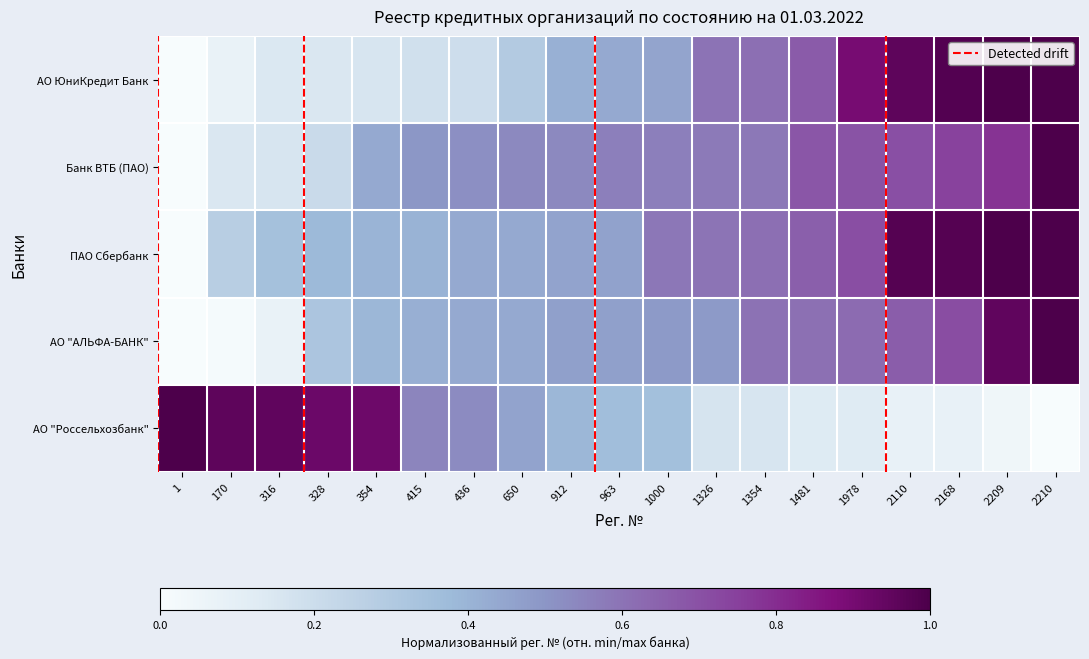

True or false: Банк ВТБ (ПАО) has a value of 0.7 at 354.

False